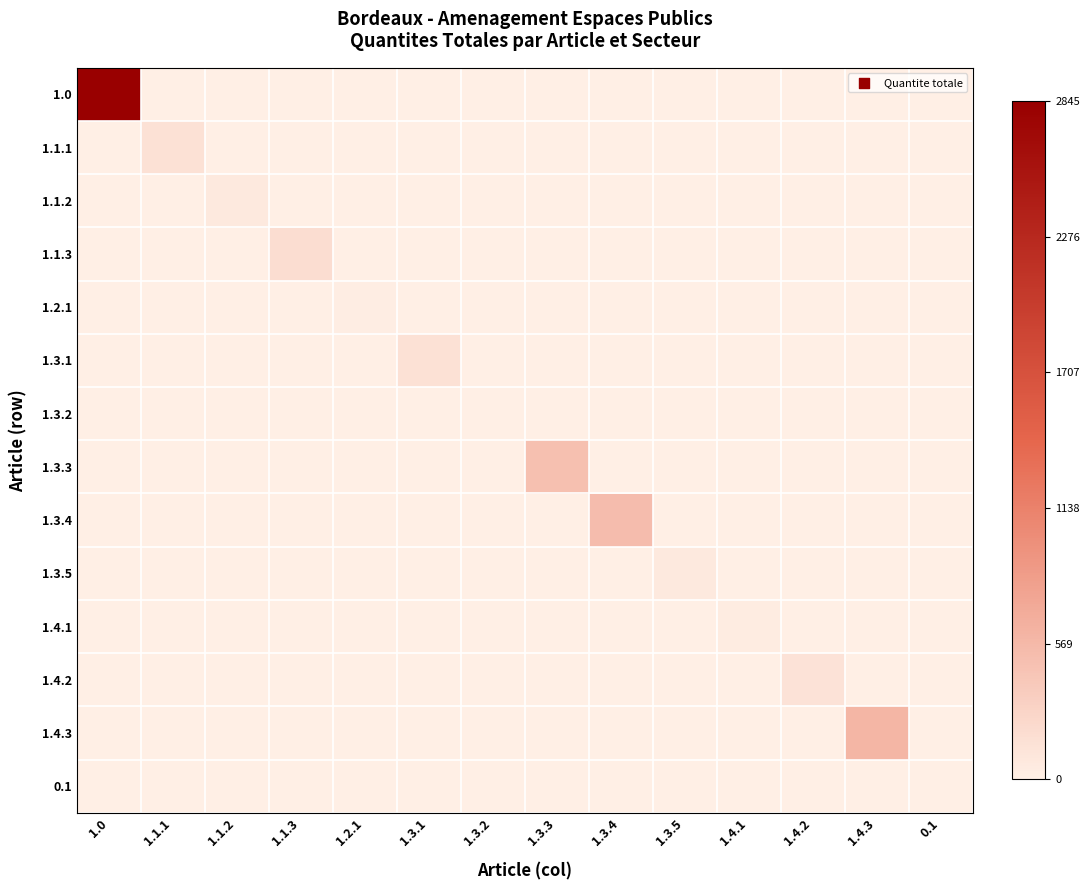

What is the maximum value shown in the chart?

1.0